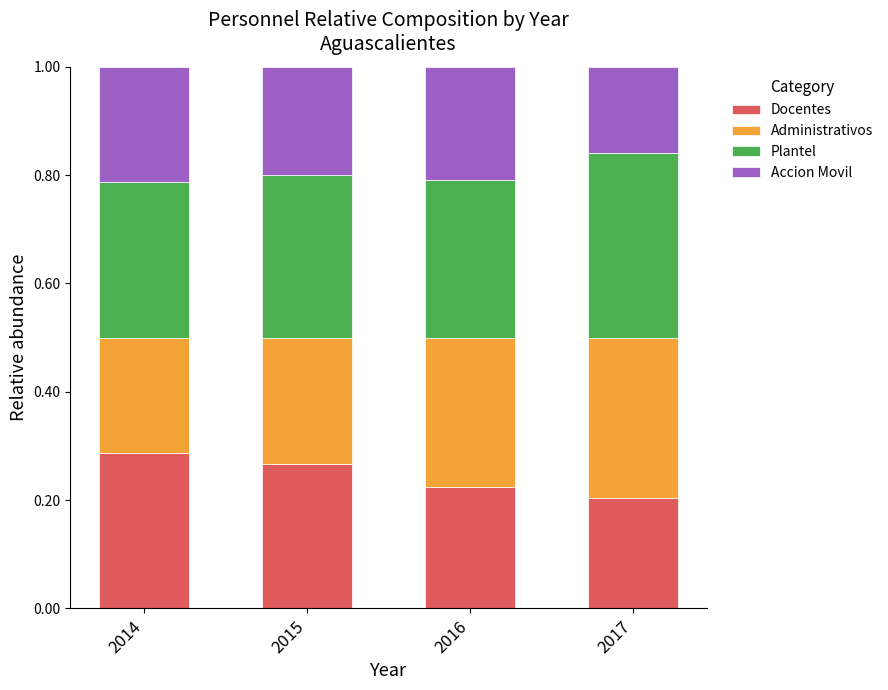

Rank the categories by Docentes value from highest to lowest.

2014, 2015, 2016, 2017